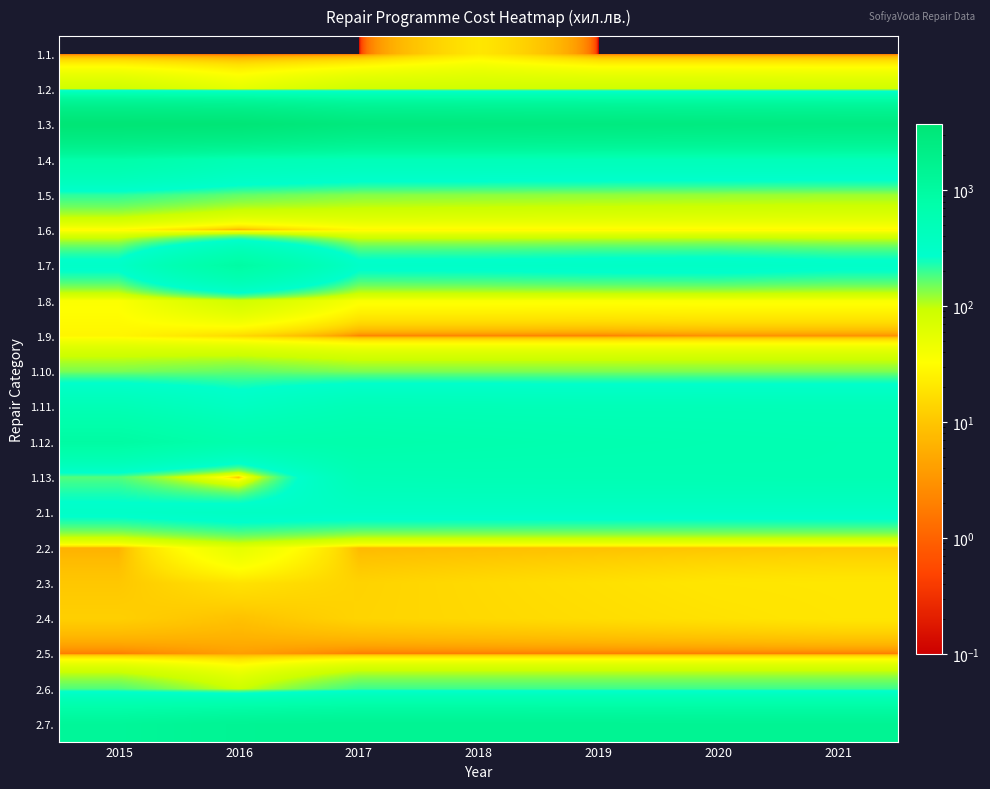

Rank the series by their maximum value, from highest to lowest.

1.3., 2.7., 1.12., 1.7., 1.4., 1.13., 1.11., 2.1., 1.5., 2.6., 1.10., 1.2., 1.8., 2.2., 1.6., 1.9., 2.3., 1.1., 2.4., 2.5.